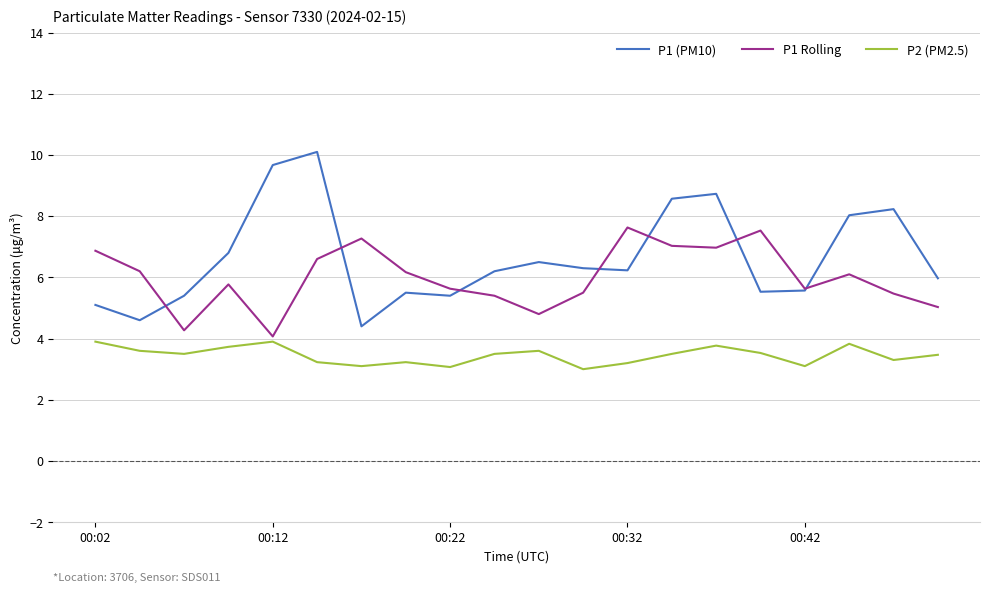

True or false: P1 Rolling has more than 1 points higher than both neighbors.

True